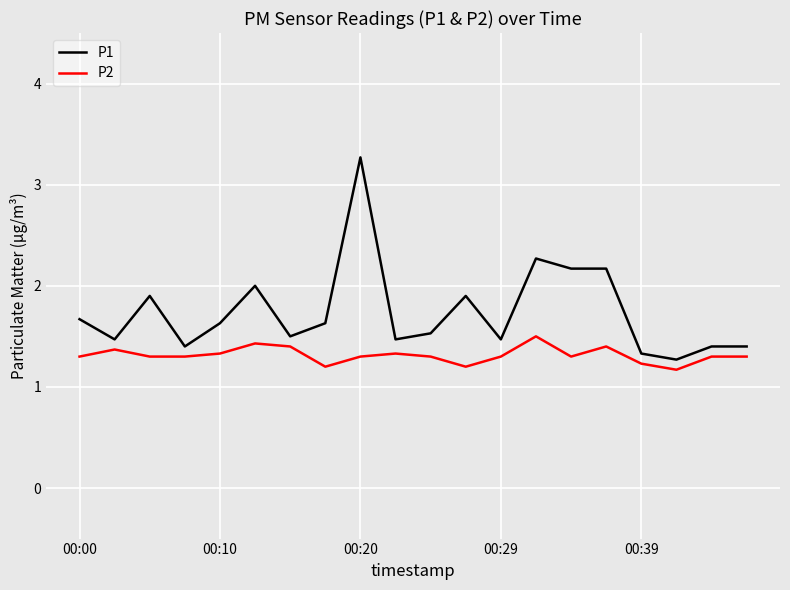

What is the sum of all P1 values?

34.9